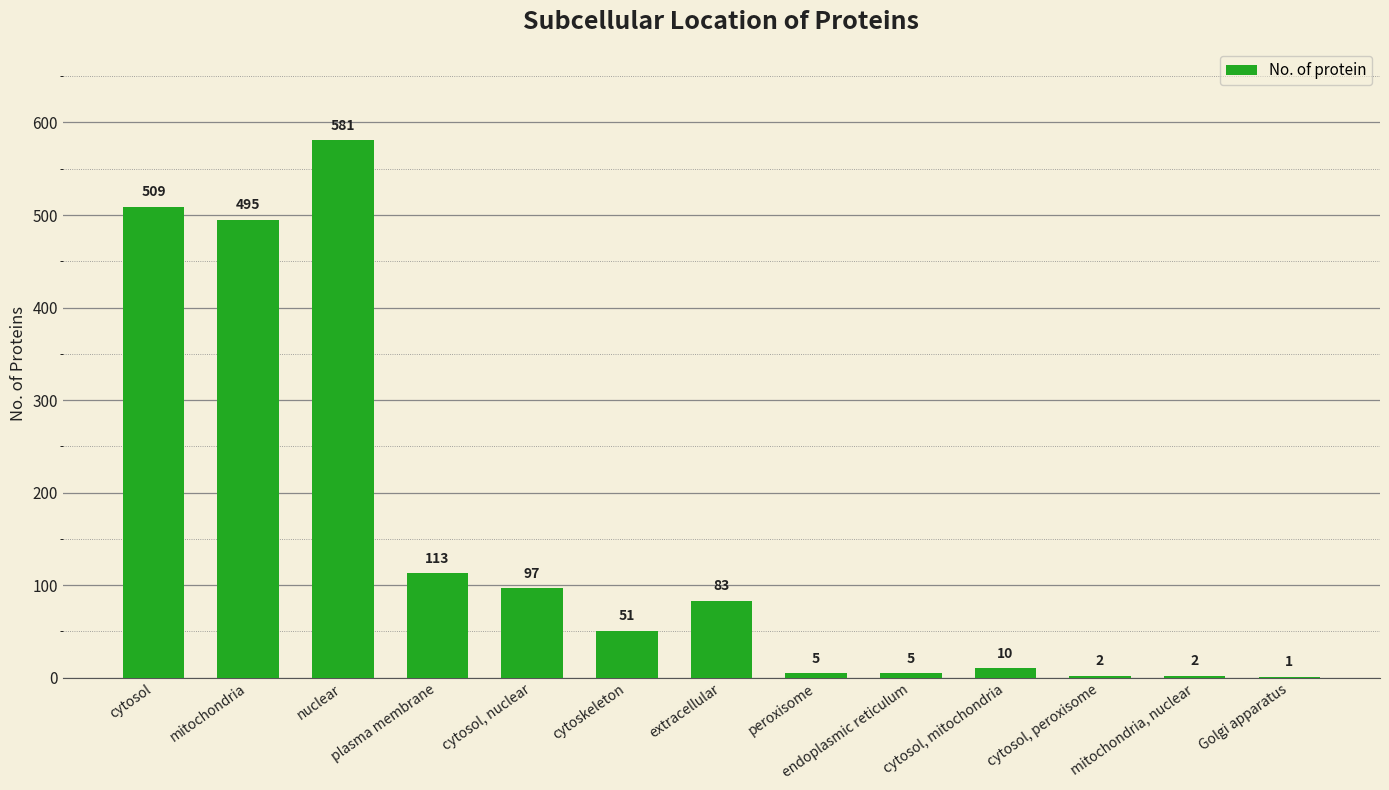

Reading left to right, what are all the values shown in this chart?

cytosol=509	mitochondria=495	nuclear=581	plasma membrane=113	cytosol, nuclear=97	cytoskeleton=51	extracellular=83	peroxisome=5	endoplasmic reticulum=5	cytosol, mitochondria=10	cytosol, peroxisome=2	mitochondria, nuclear=2	Golgi apparatus=1